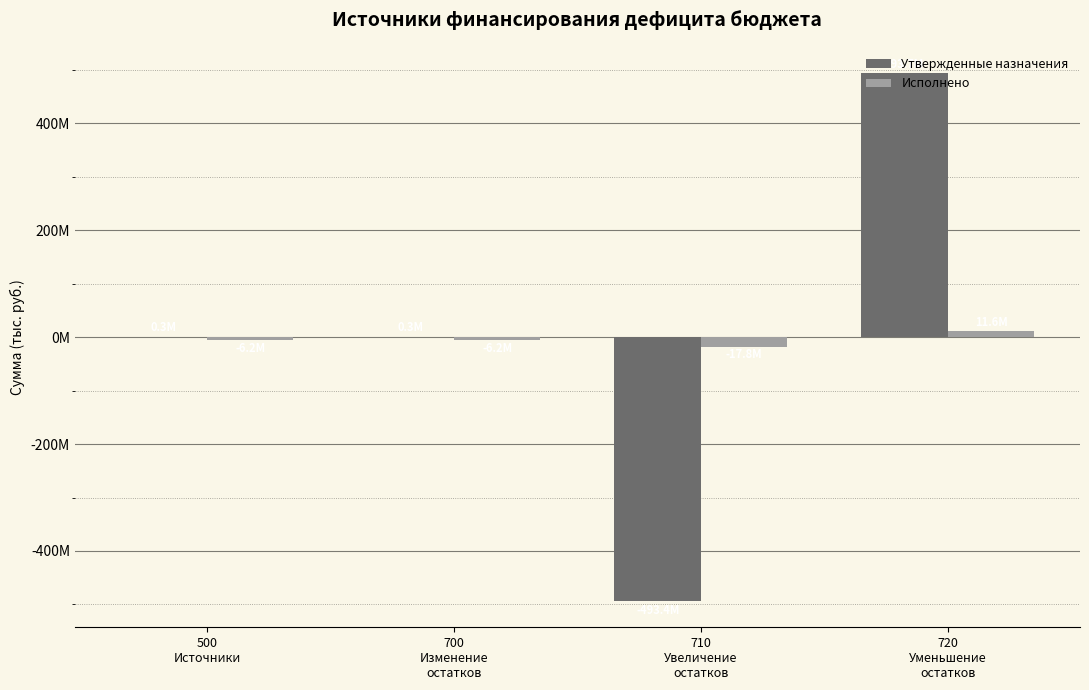

What are all the series names shown in the legend?

Утвержденные назначения, Исполнено